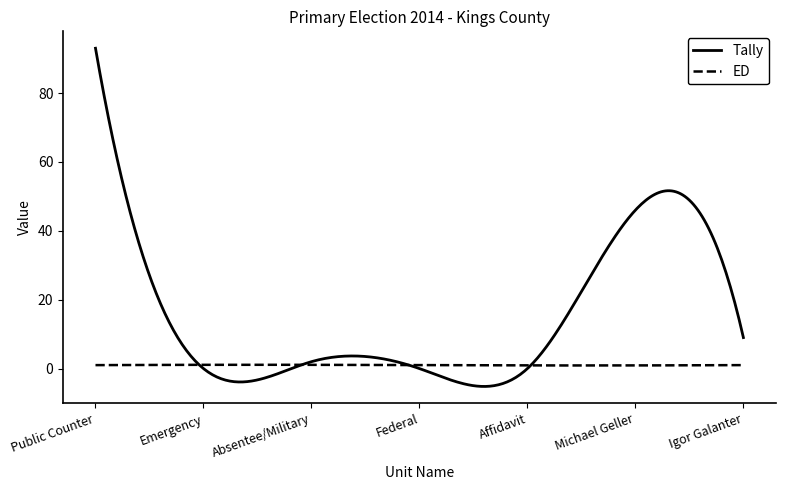

Which series has the largest total across all categories?

Tally